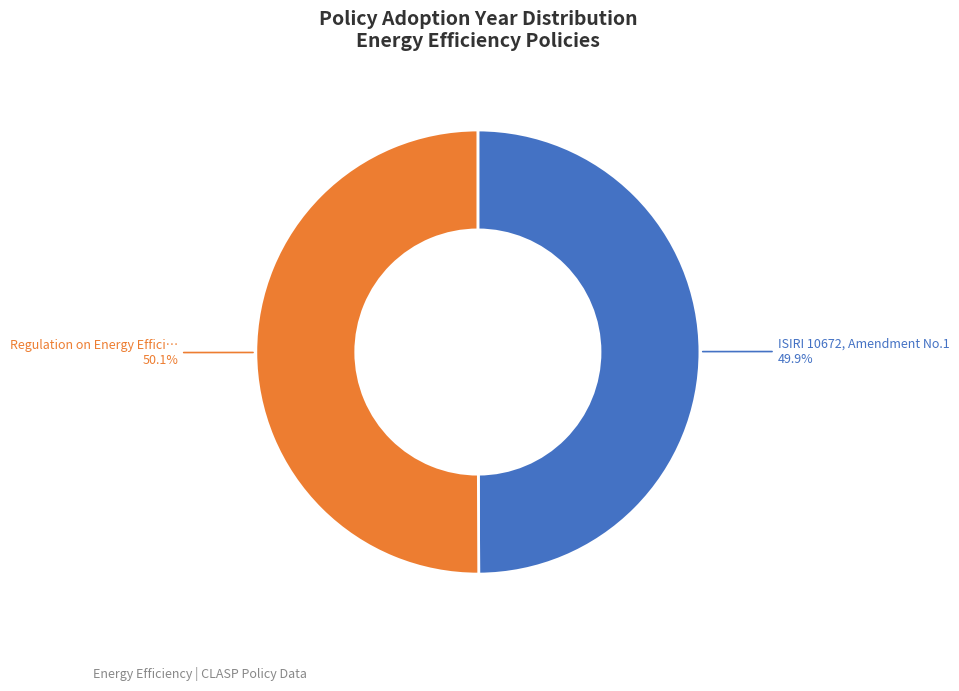

Is there any slice that represents more than half of the pie?

Yes